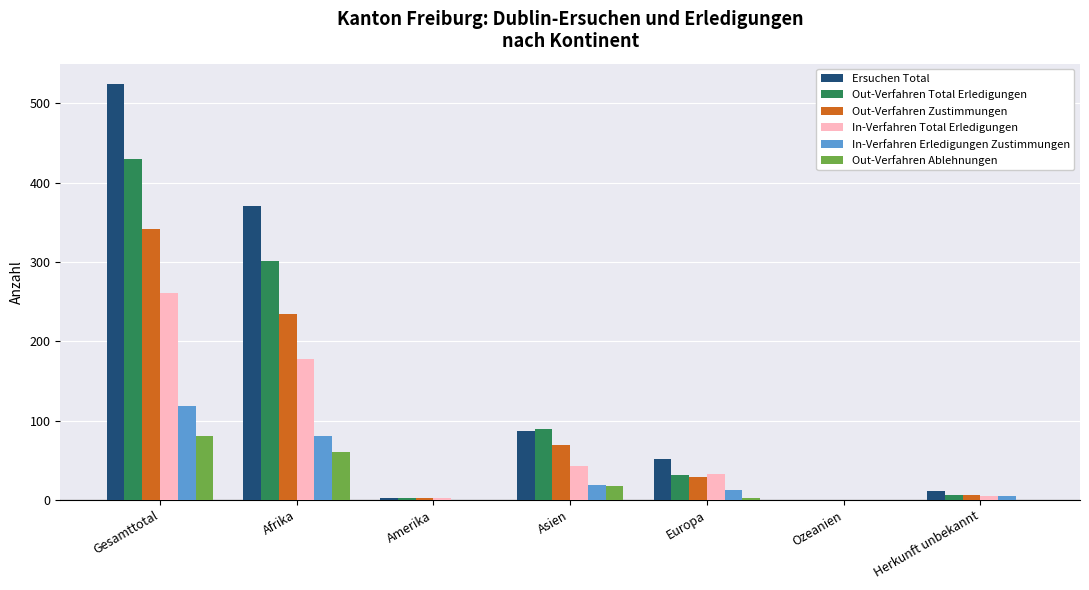

The Out-Verfahren Zustimmungen series shows 342 at Gesamttotal. True or false?

True